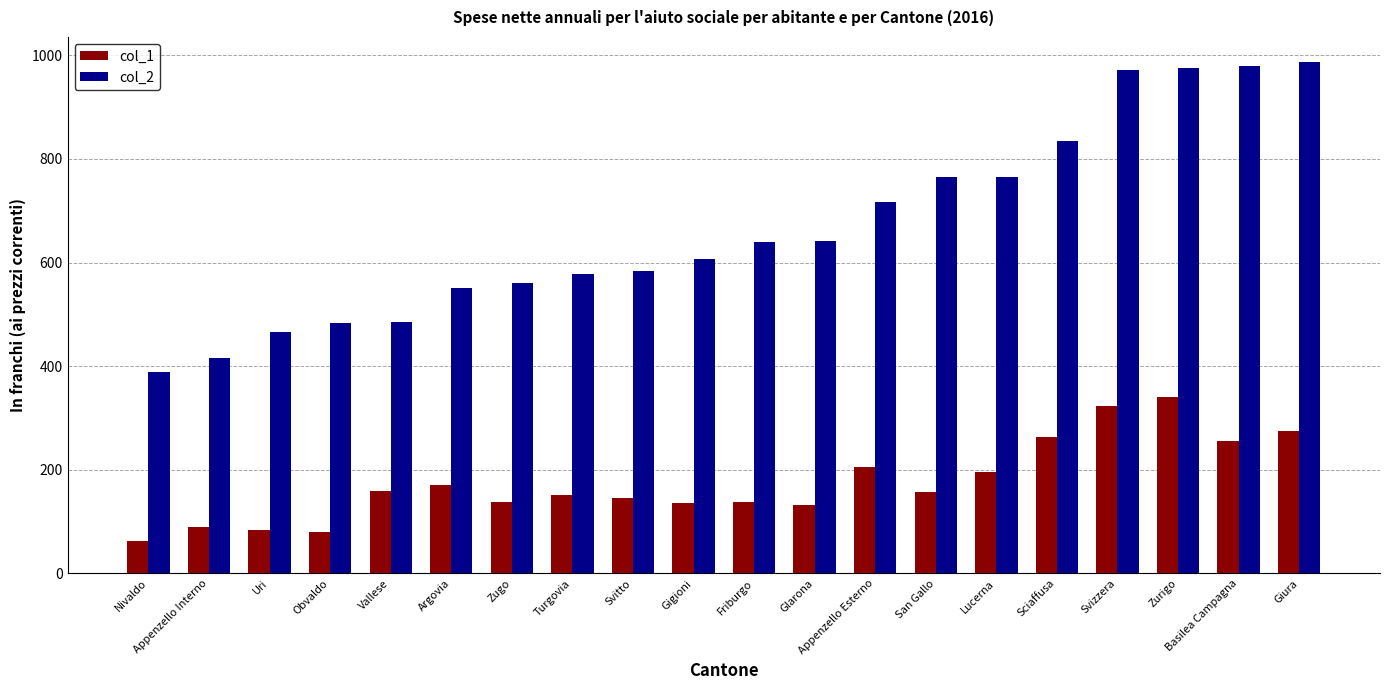

At Argovia, list the series in order from largest to smallest.

col_2, col_1